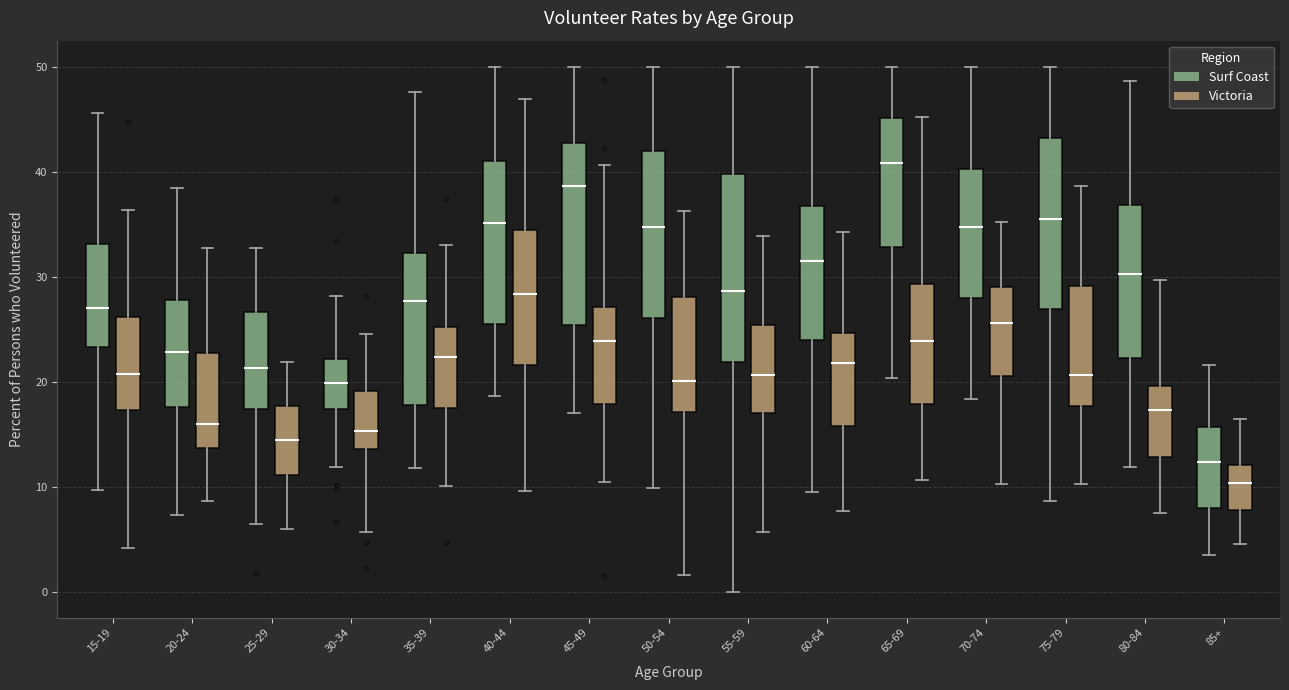

Which box's median line is the lowest?

85+ (Victoria)